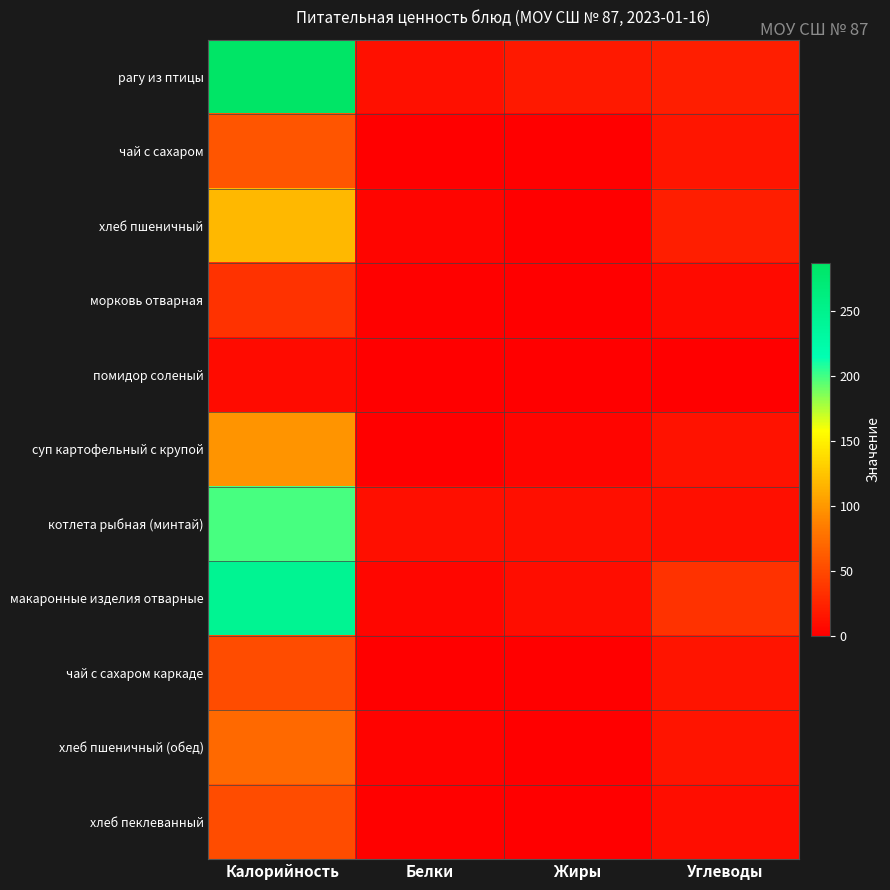

Rank the series at Углеводы from highest to lowest value.

макаронные изделия отварные, рагу из птицы, хлеб пшеничный, чай с сахаром, чай с сахаром каркаде, хлеб пшеничный (обед), суп картофельный с крупой, котлета рыбная (минтай), хлеб пеклеванный, морковь отварная, помидор соленый